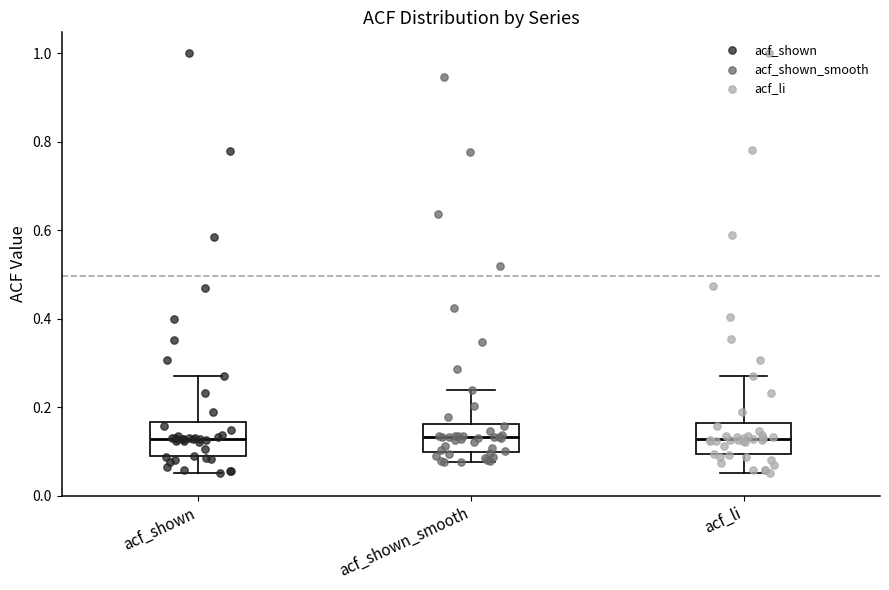

Reading left to right, read every box against the y-axis: the position of its median line, the range the box covers, and the ends of its whiskers. The values are not printed on the chart, so give them approximately, as read against the axis.

acf_shown: median 0.12, box 0.08 to 0.16, whiskers 0.06 to 0.28
acf_shown_smooth: median 0.14, box 0.10 to 0.16, whiskers 0.08 to 0.24
acf_li: median 0.12, box 0.10 to 0.16, whiskers 0.06 to 0.28